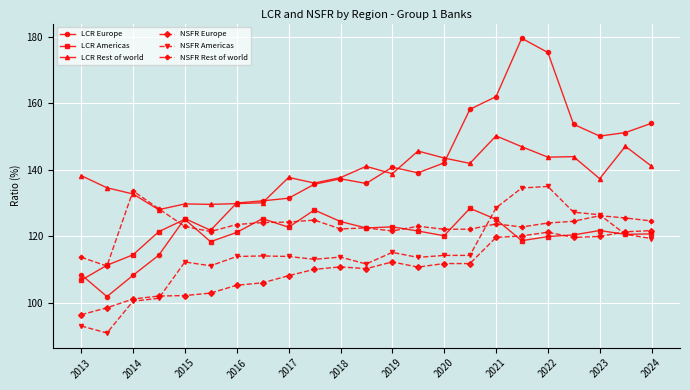

What is the lowest value of the LCR Americas series?

106.8